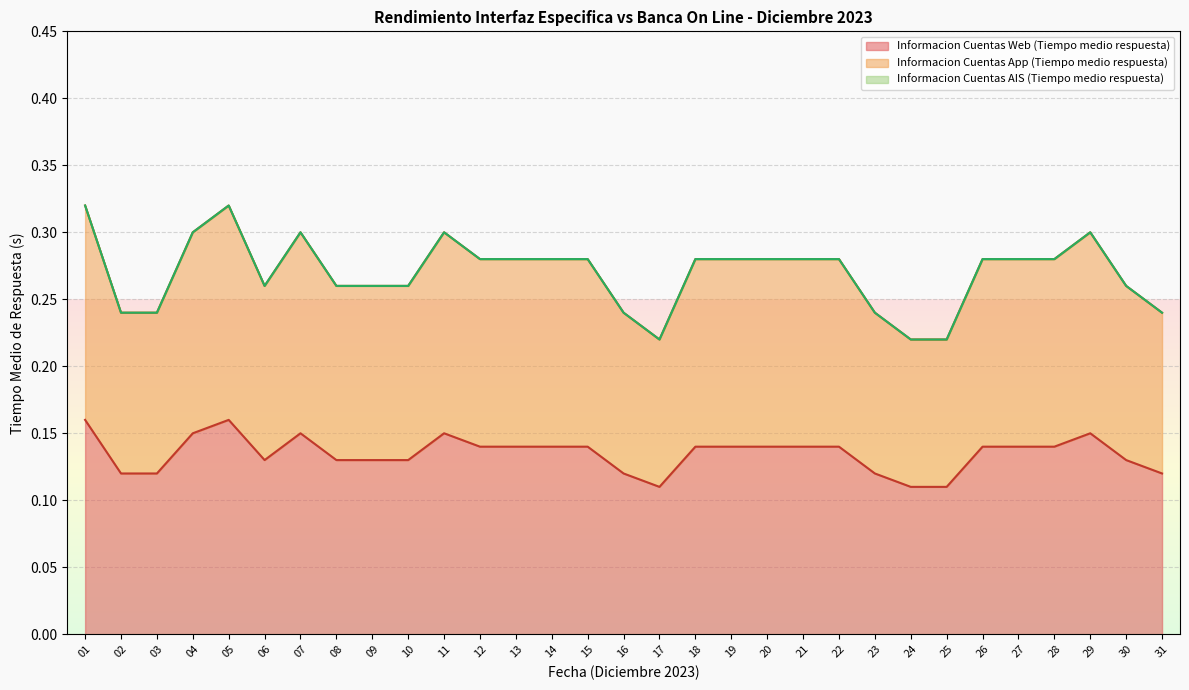

What is the difference between the maximum and minimum values in the Informacion Cuentas App (Tiempo medio respuesta) series?

0.1